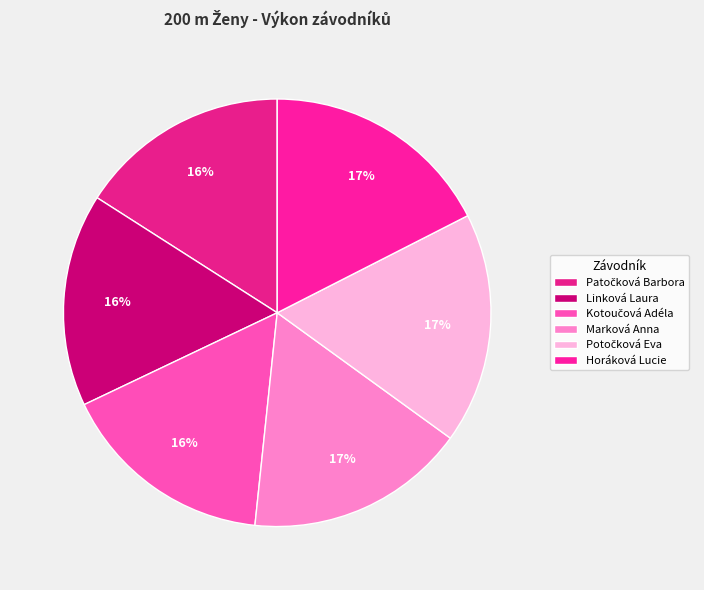

What is the ratio of the value at Patočková Barbora to the value at Horáková Lucie?

0.9